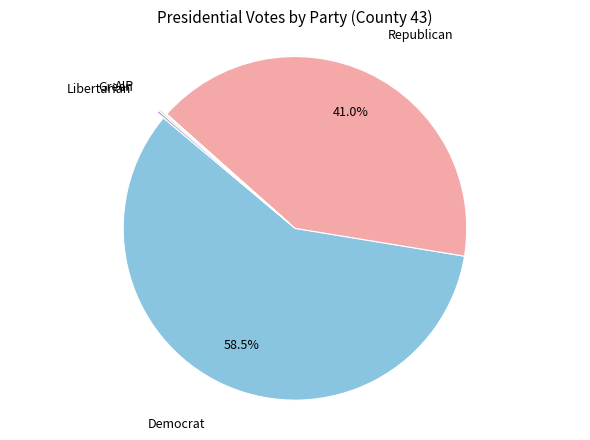

Does any single category account for the majority?

Yes